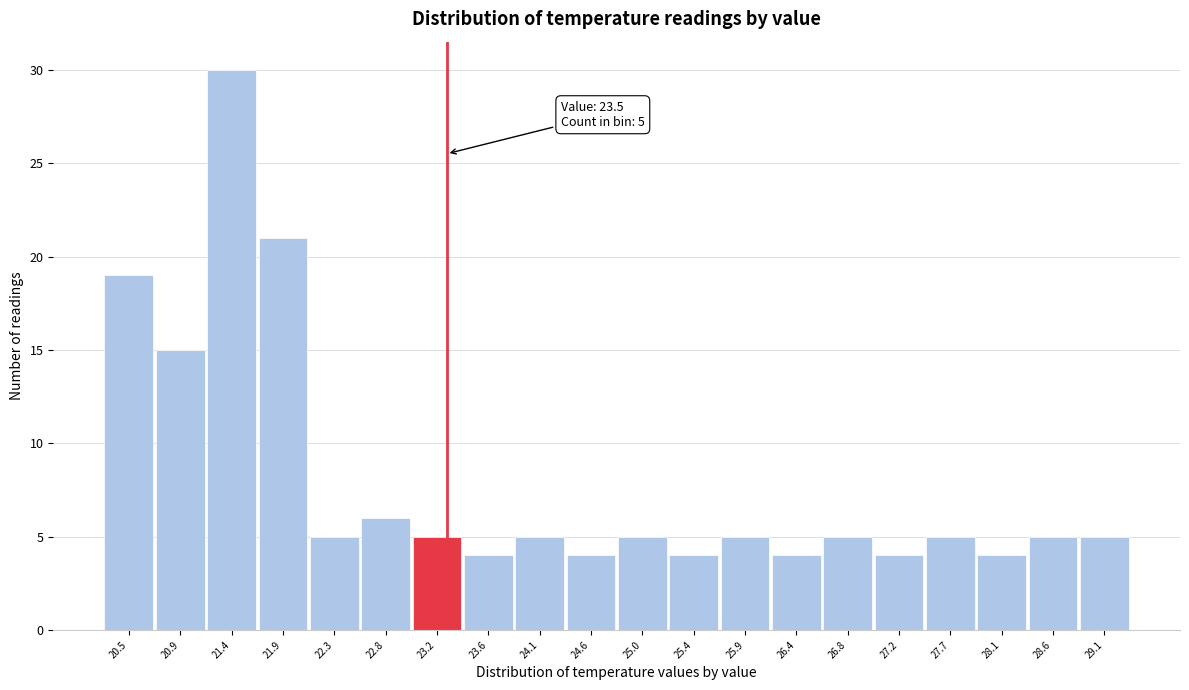

Reading left to right, extract all data points from this chart.

20.5=19	20.9=15	21.4=30	21.9=21	22.3=5	22.8=6	23.2=5	23.6=4	24.1=5	24.6=4	25.0=5	25.4=4	25.9=5	26.4=4	26.8=5	27.2=4	27.7=5	28.1=4	28.6=5	29.1=5